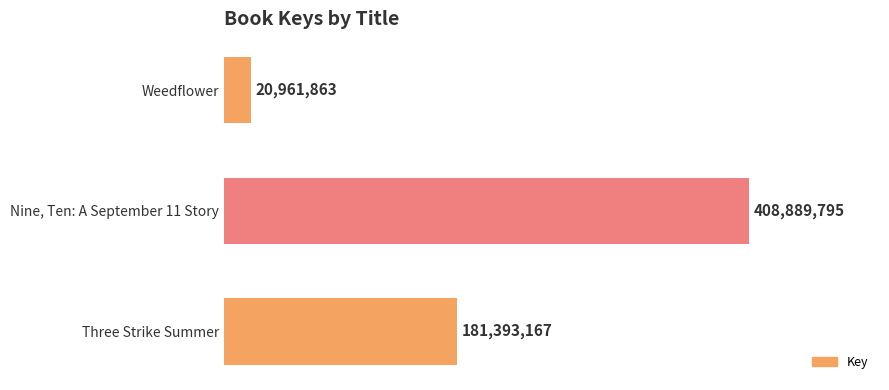

What is the sum of all values?

611244825